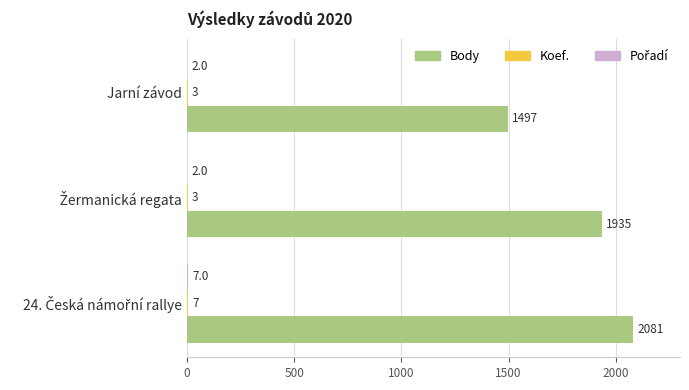

What is the approximate value of Body at Jarní závod, to the nearest 50?

1500